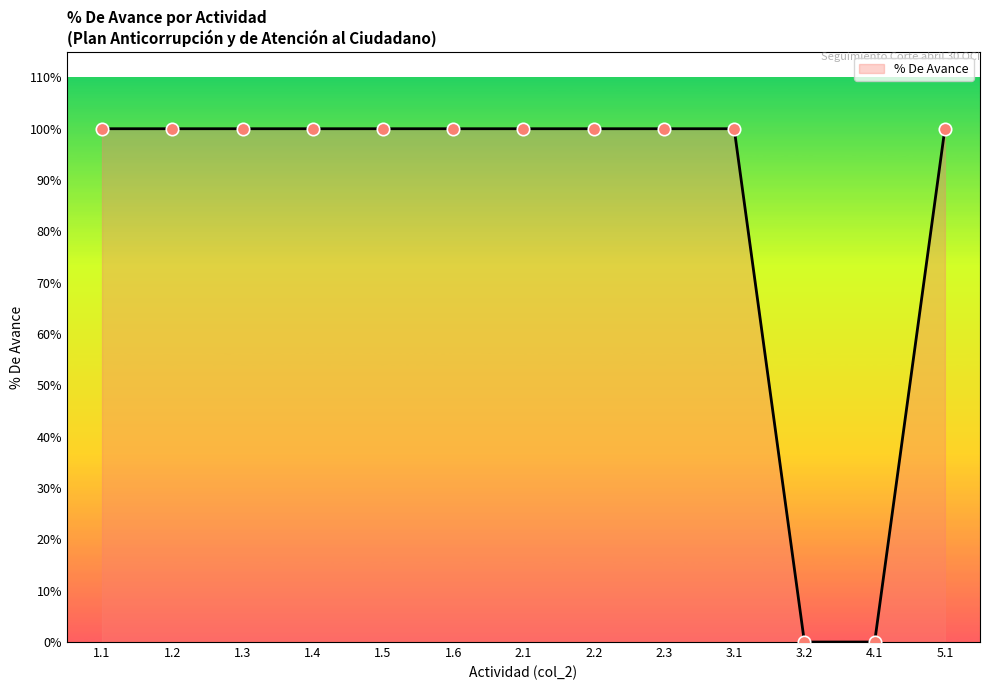

Which has a higher value, 1.4 or 1.3?

1.4